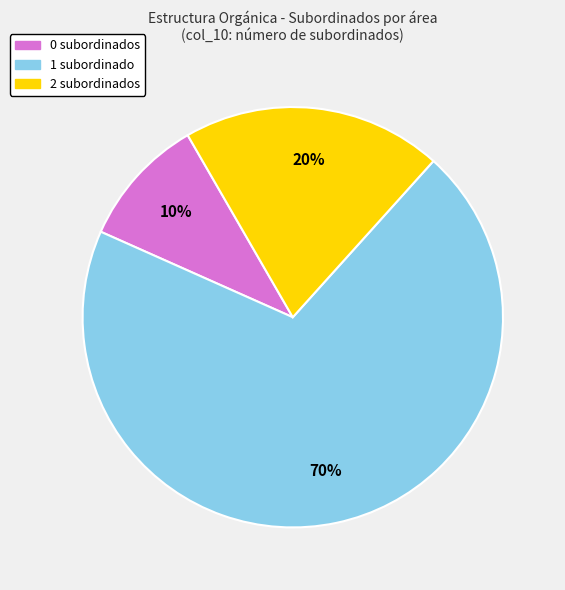

Does any single category account for the majority?

Yes